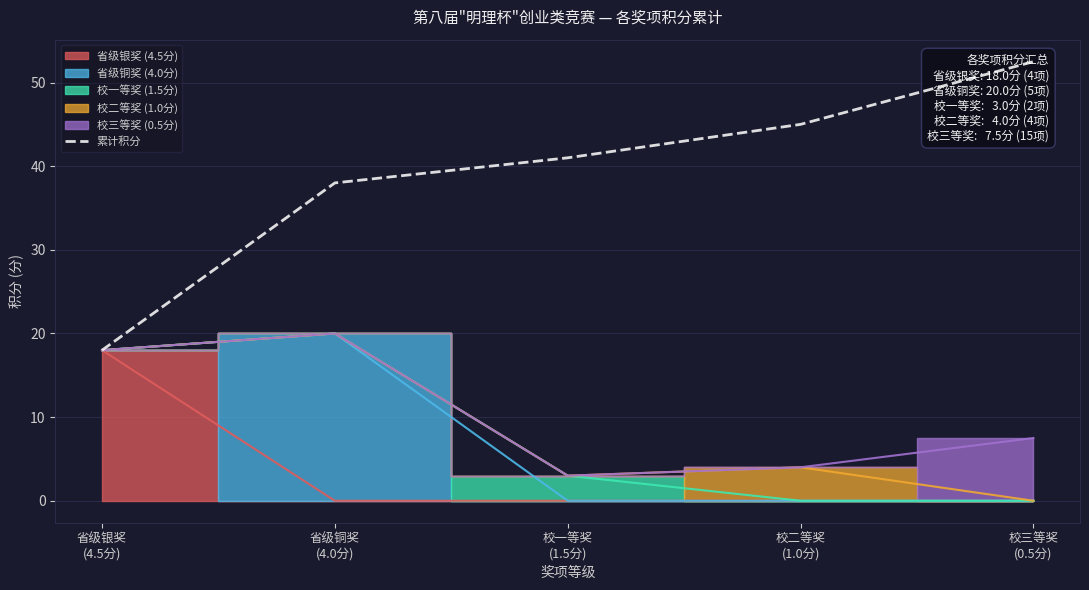

What is the change in value from 省级银奖
(4.5分) to 校一等奖
(1.5分)?

+23.0